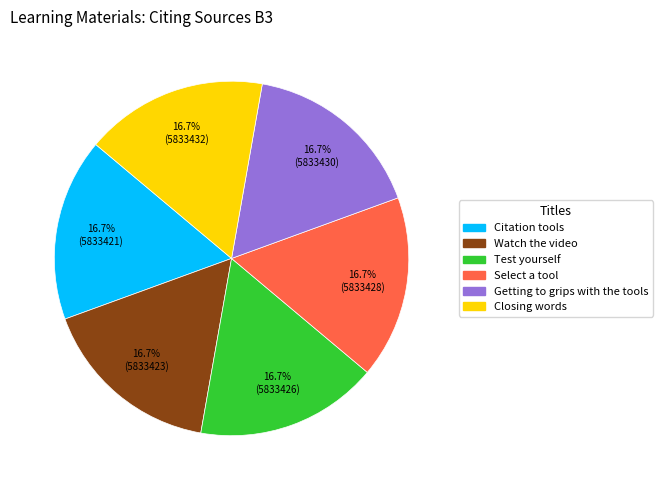

What is the ratio of the value at Closing words to the value at Citation tools?

1.0